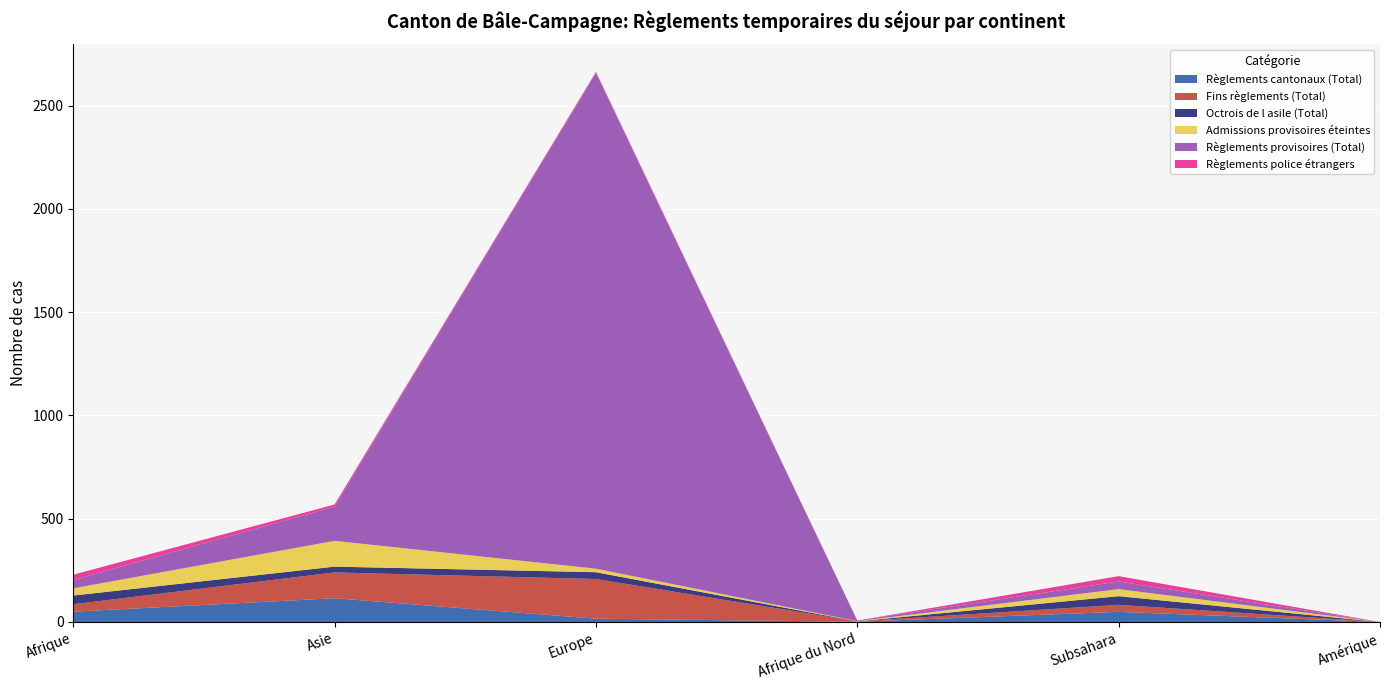

Reading left to right, transcribe all the data shown in this chart.

Règlements cantonaux (Total): Afrique=50	Asie=115	Europe=16	Afrique du Nord=1	Subsahara=49	Amérique=0
Fins règlements (Total): Afrique=36	Asie=125	Europe=192	Afrique du Nord=2	Subsahara=34	Amérique=0
Octrois de l asile (Total): Afrique=42	Asie=28	Europe=33	Afrique du Nord=0	Subsahara=42	Amérique=0
Admissions provisoires éteintes: Afrique=35	Asie=125	Europe=17	Afrique du Nord=1	Subsahara=34	Amérique=0
Règlements provisoires (Total): Afrique=40	Asie=166	Europe=2401	Afrique du Nord=3	Subsahara=37	Amérique=0
Règlements police étrangers: Afrique=26	Asie=10	Europe=5	Afrique du Nord=0	Subsahara=26	Amérique=0